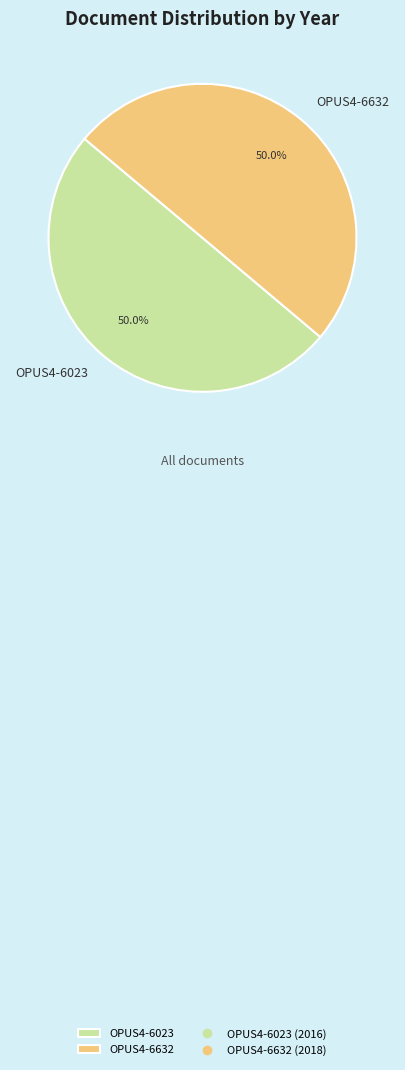

What percentage is the OPUS4-6023 slice, to the nearest percent?

50%